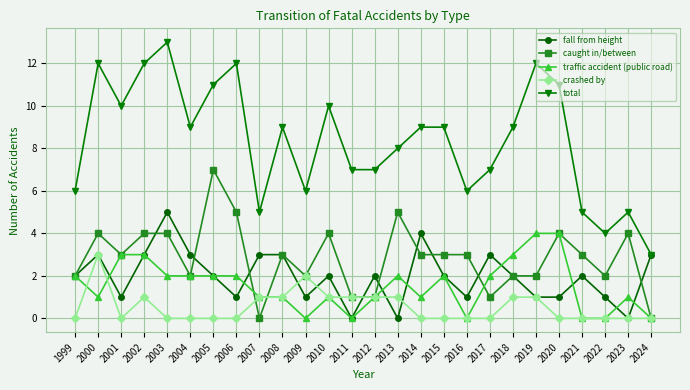

How many lines are shown in the chart?

5